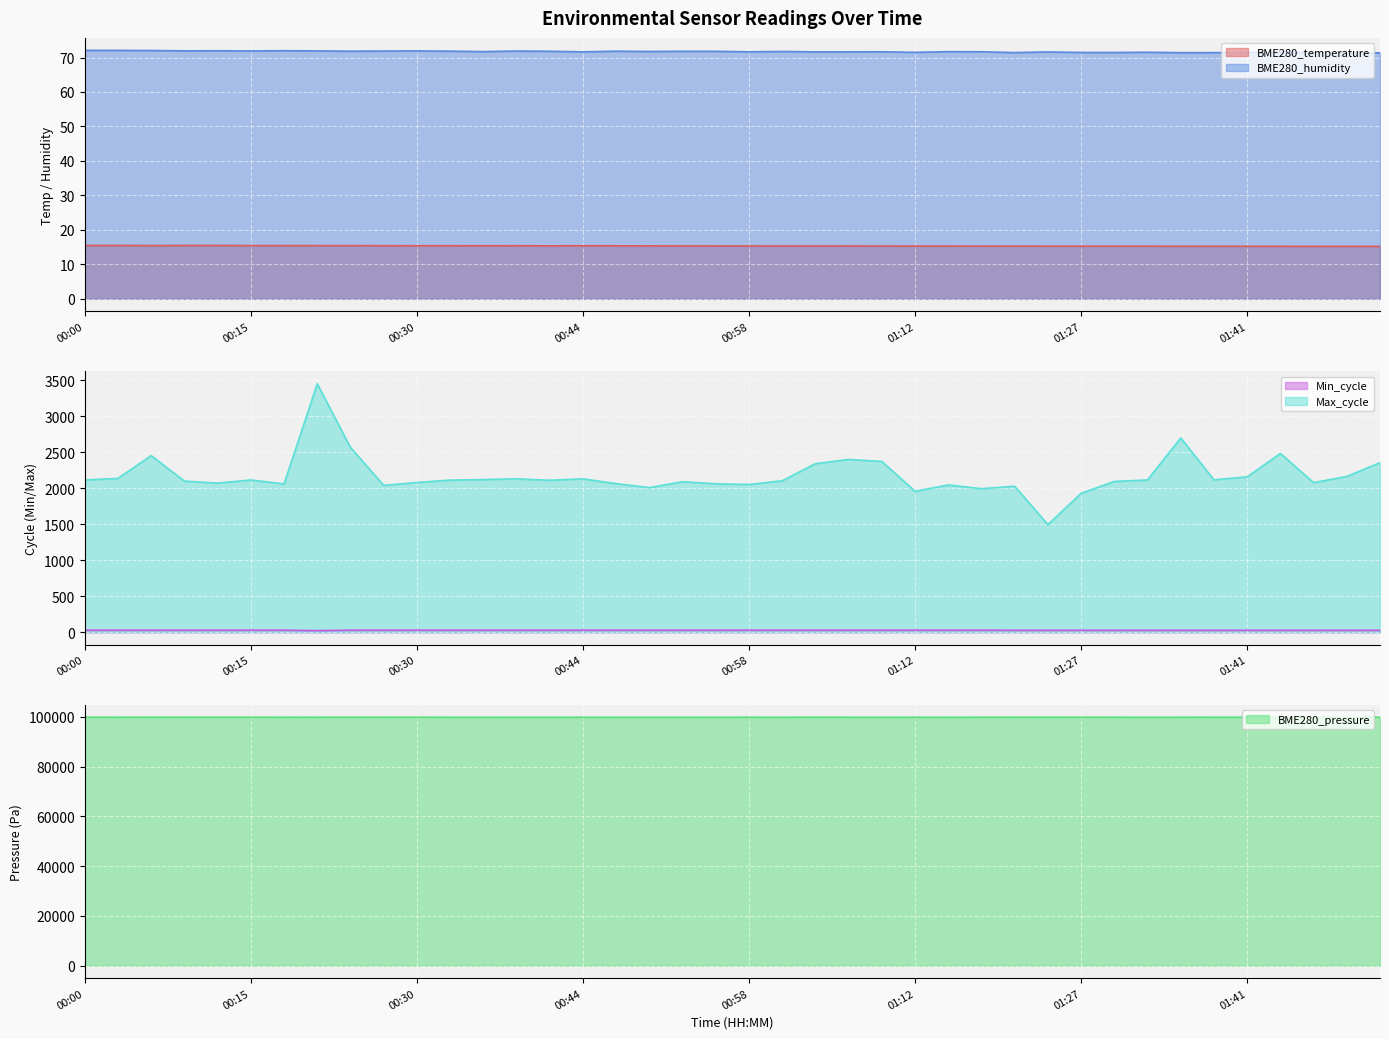

In BME280_humidity, how many points are higher than both neighbors (excluding endpoints)?

12